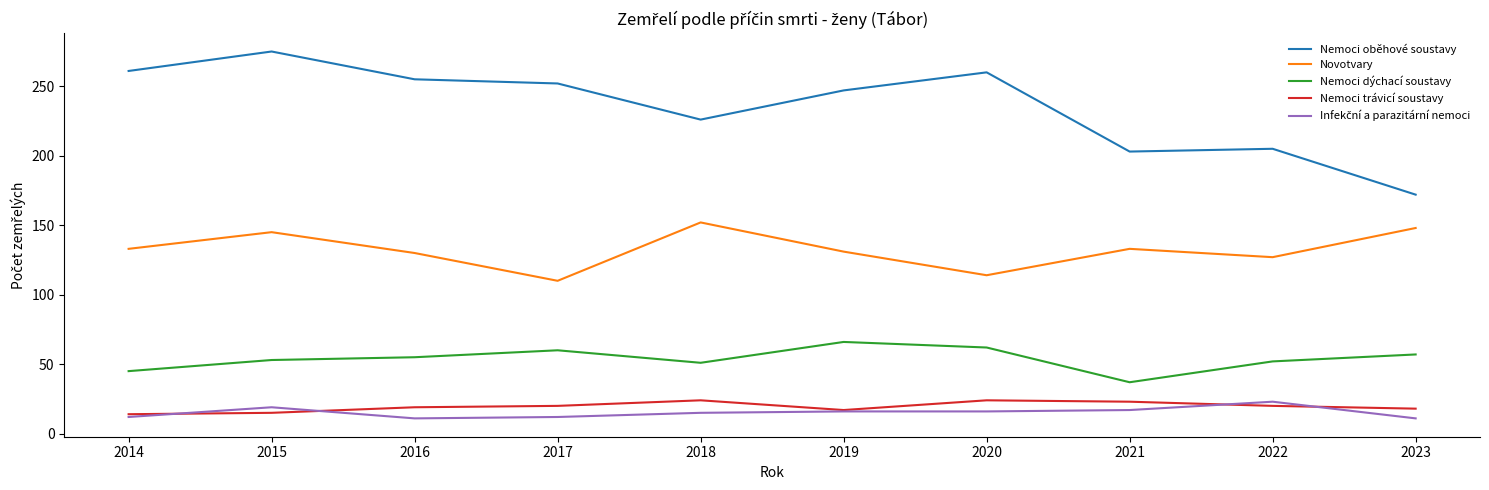

What is the minimum value shown in the chart?

11